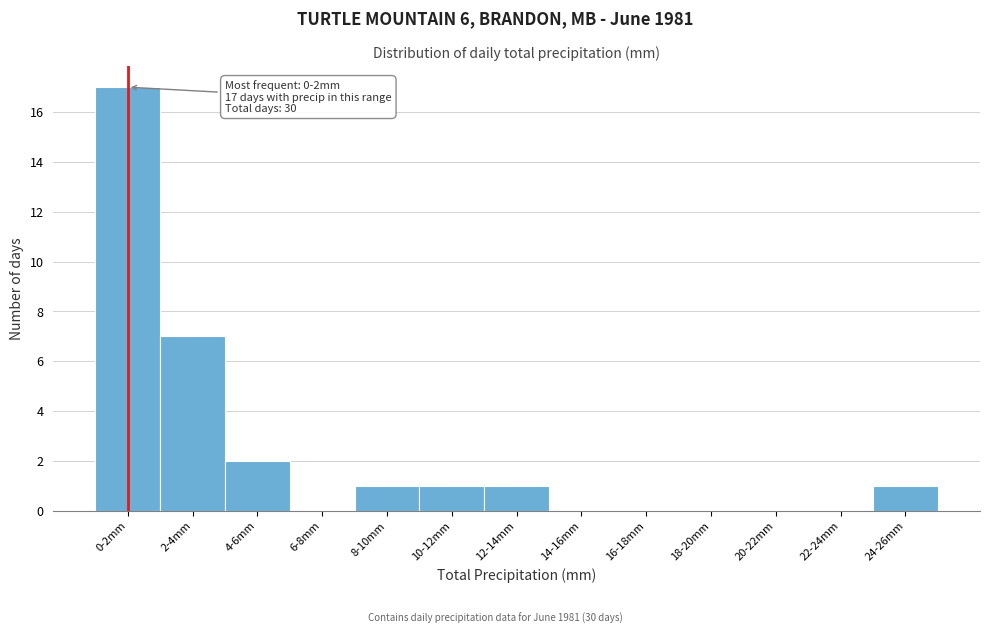

Reading right to left, transcribe all the data shown in this chart.

24-26mm=1	22-24mm=0	20-22mm=0	18-20mm=0	16-18mm=0	14-16mm=0	12-14mm=1	10-12mm=1	8-10mm=1	6-8mm=0	4-6mm=2	2-4mm=7	0-2mm=17